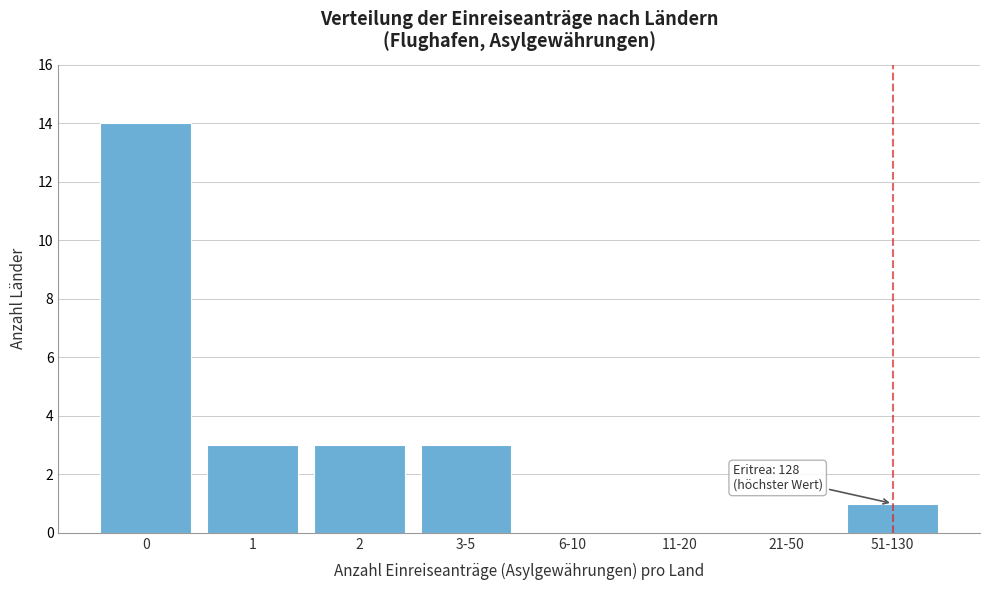

Reading left to right, what are all the values shown in this chart?

0=14	1=3	2=3	3-5=3	6-10=0	11-20=0	21-50=0	51-130=1